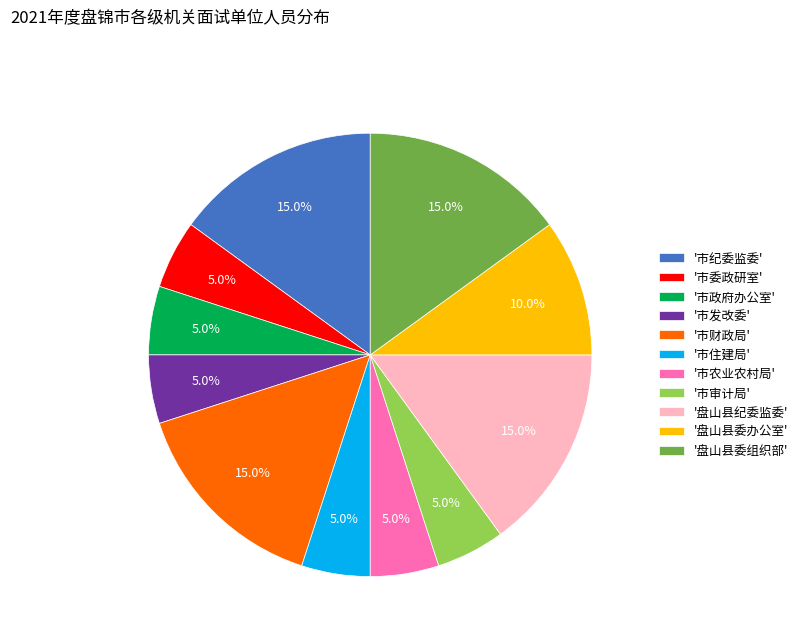

What portion of the pie excludes '盘山县纪委监委'?

85.0%